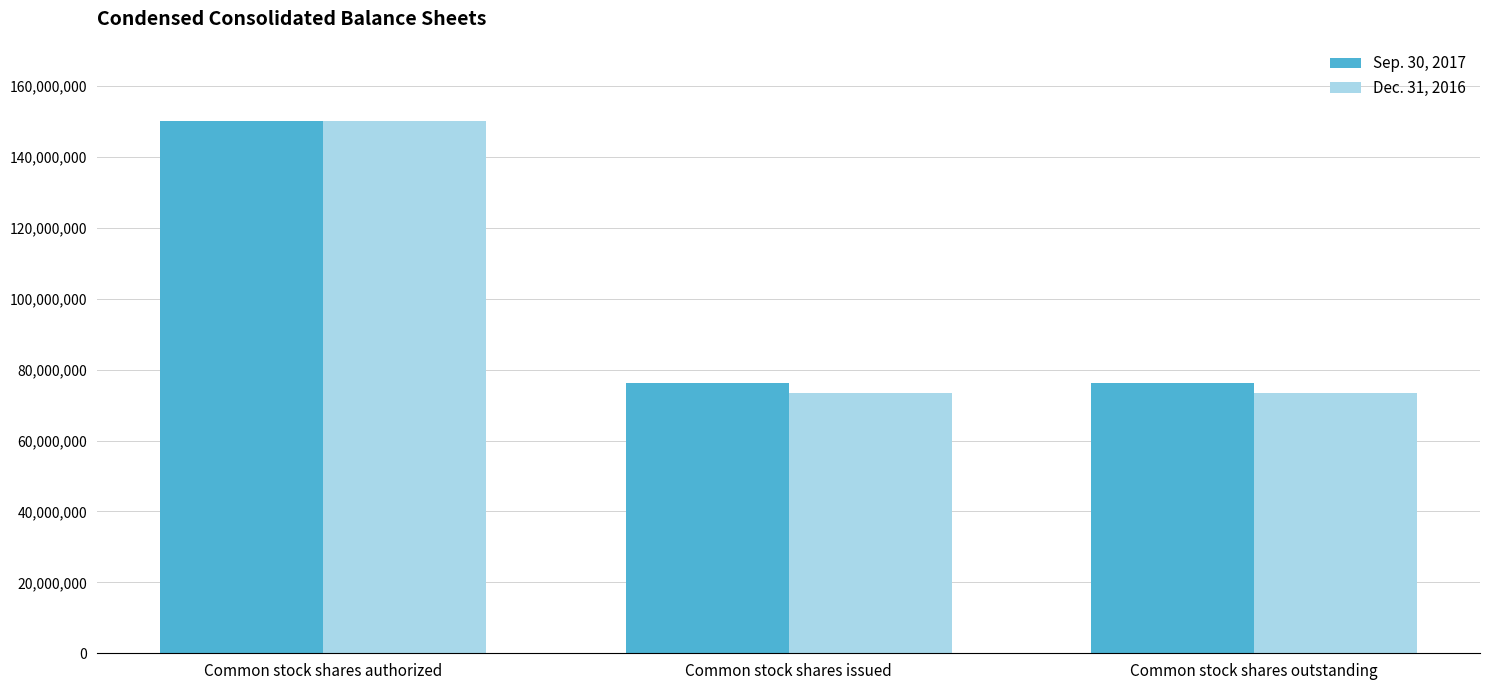

At which category does the chart reach its peak across all series?

Common stock shares authorized